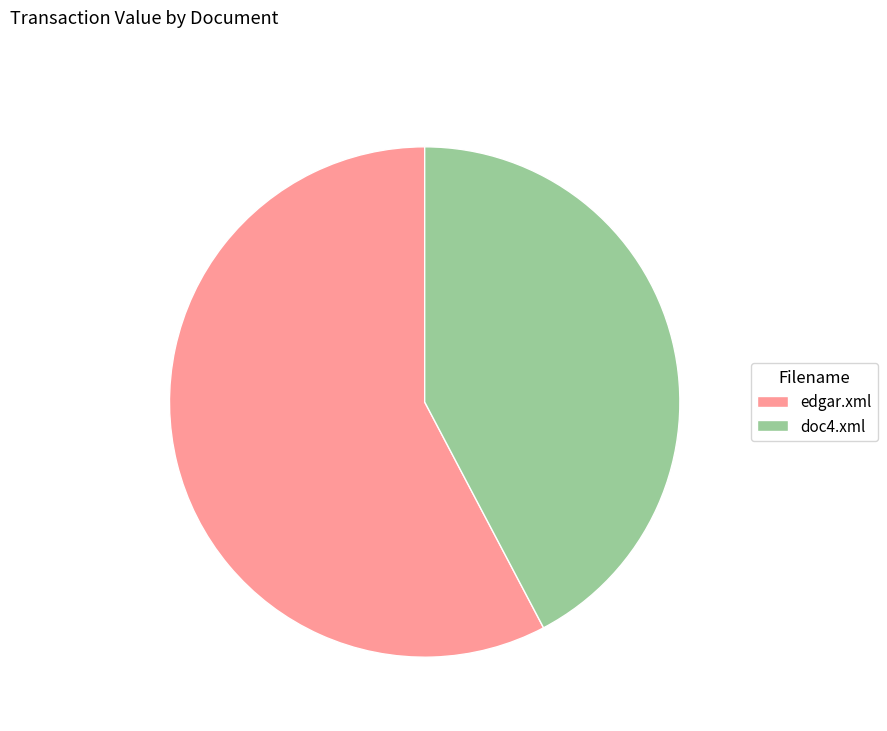

Which slice is the largest?

edgar.xml